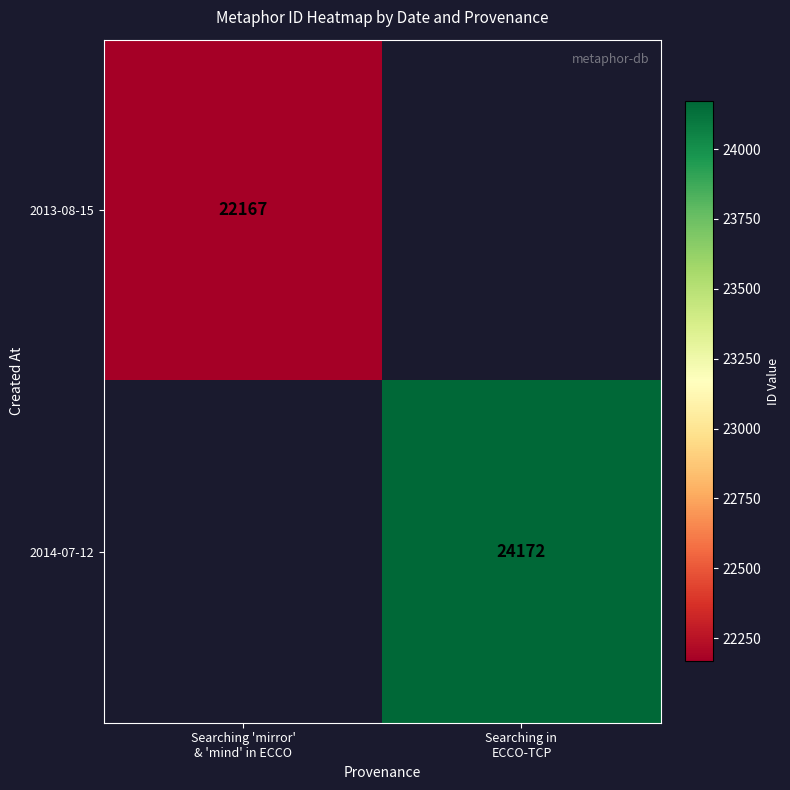

Which category has the lowest value in the 2014-07-12 series?

Searching 'mirror' & 'mind' in ECCO